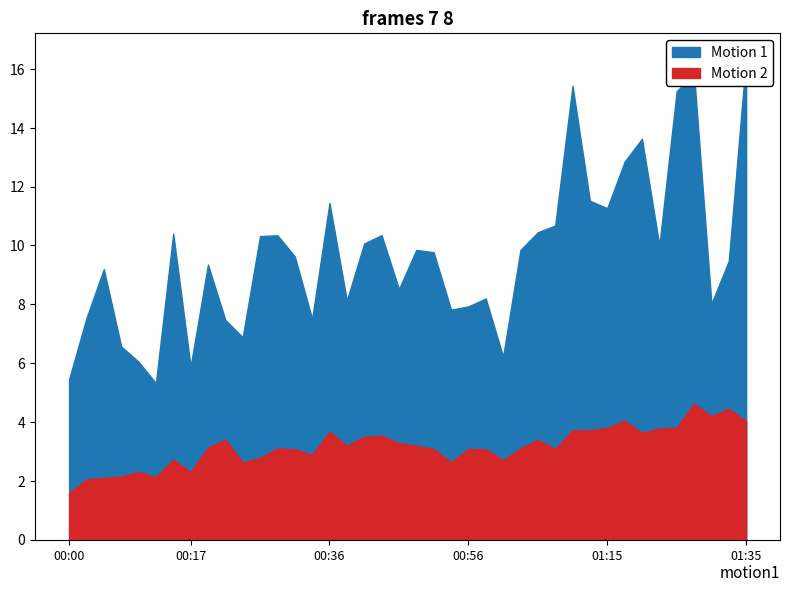

How many series are shown in this chart?

2